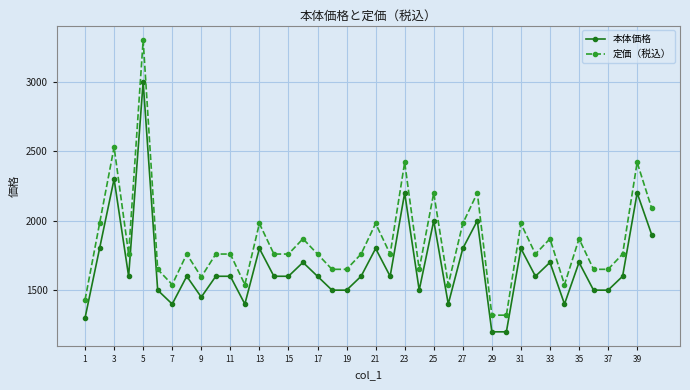

What is the maximum value shown in the chart?

3300